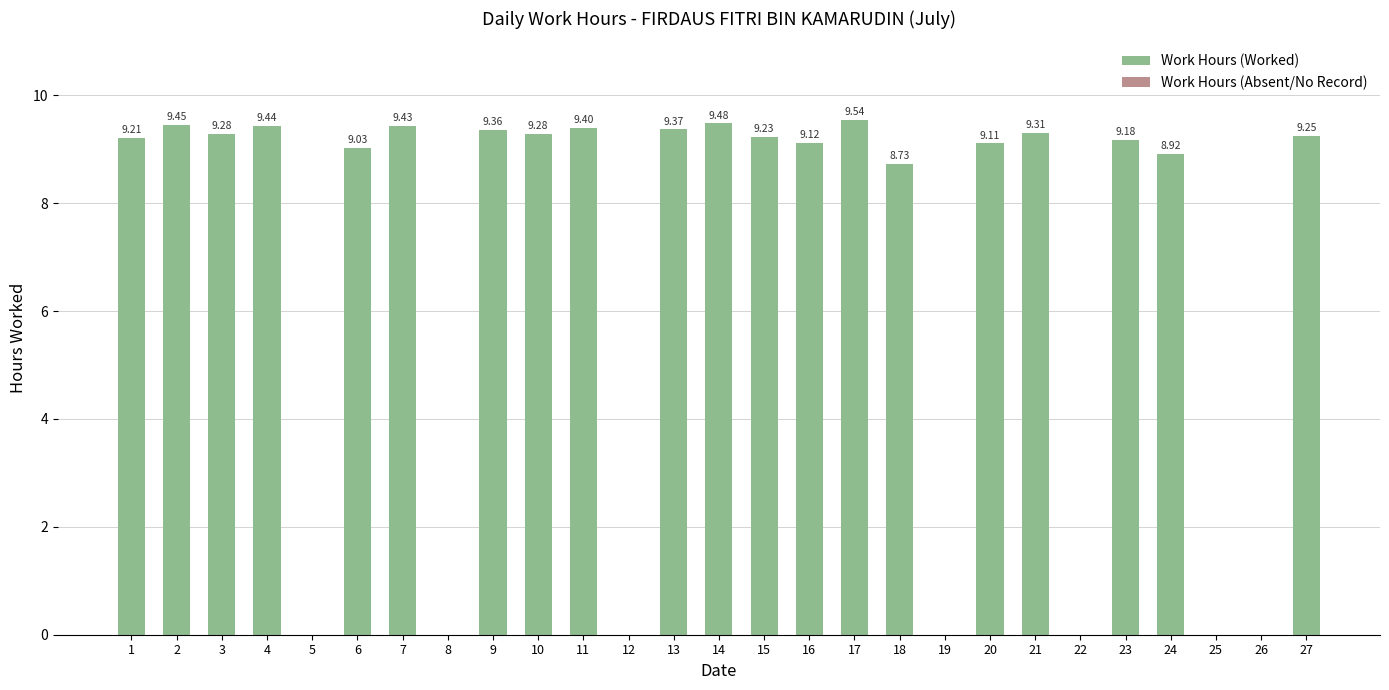

What is the difference between the values at 15 and 20?

0.1